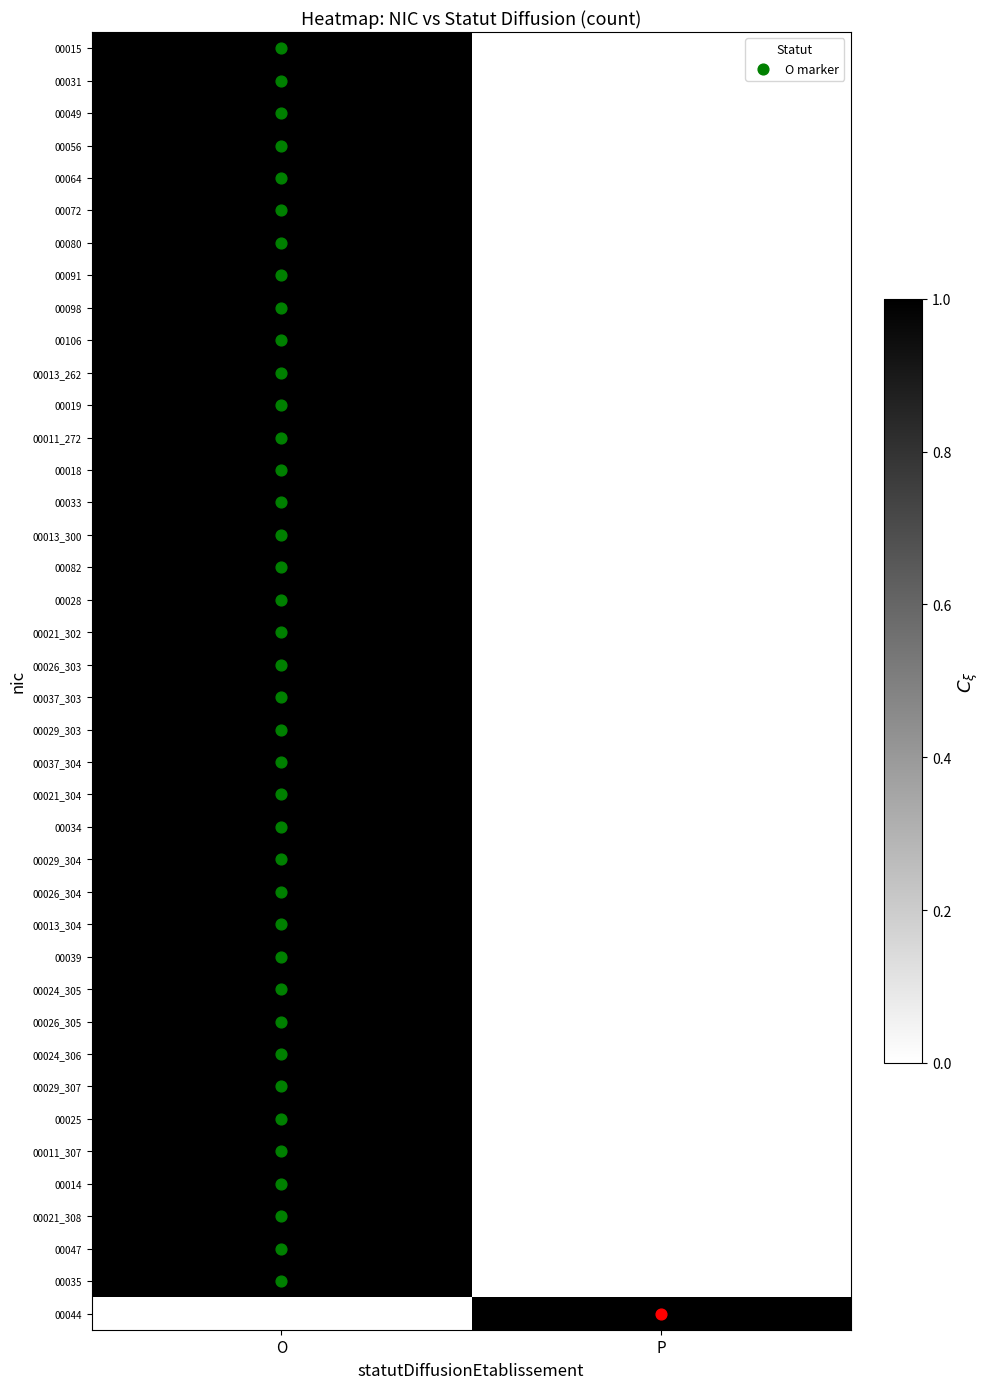

Which category has the lowest value across all series?

P